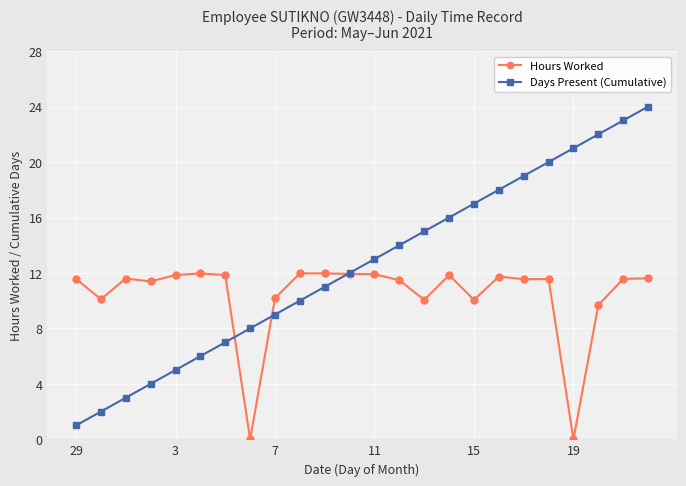

Which series has the largest range (max minus min)?

Days Present (Cumulative)